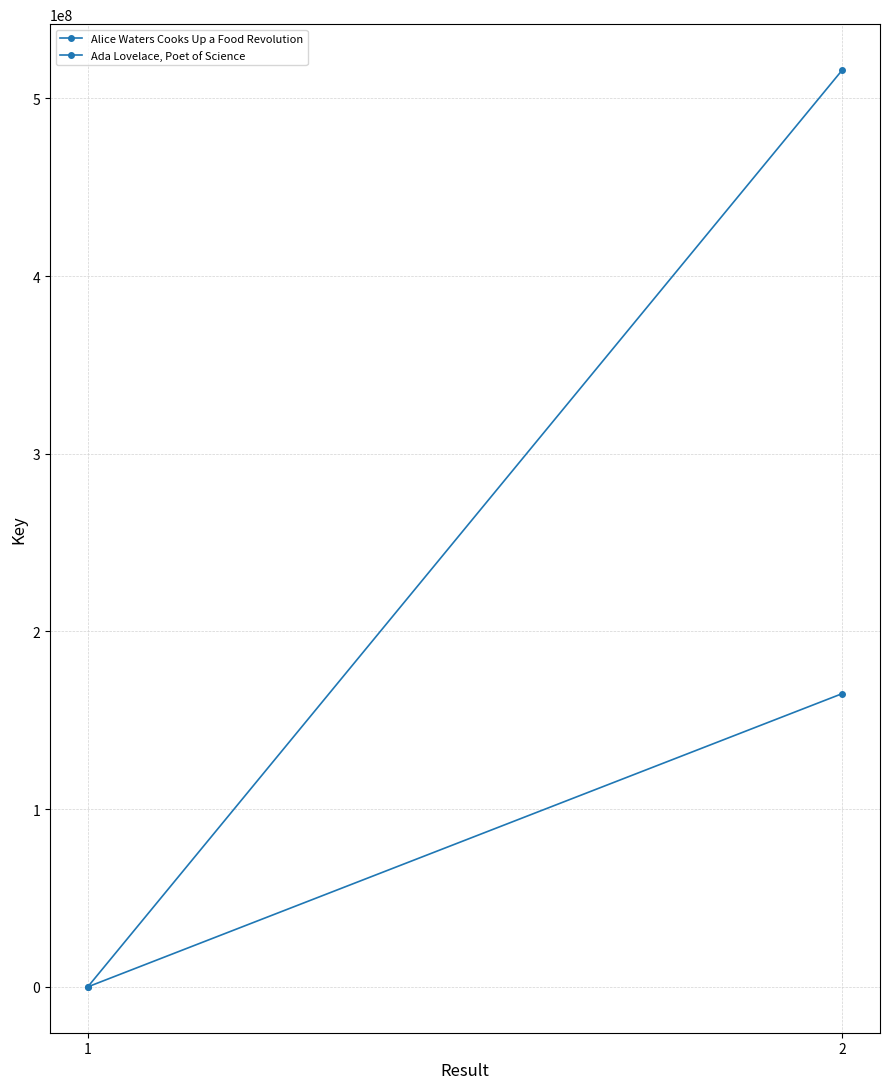

What is the highest value of the Alice Waters Cooks Up a Food Revolution series?

165023072